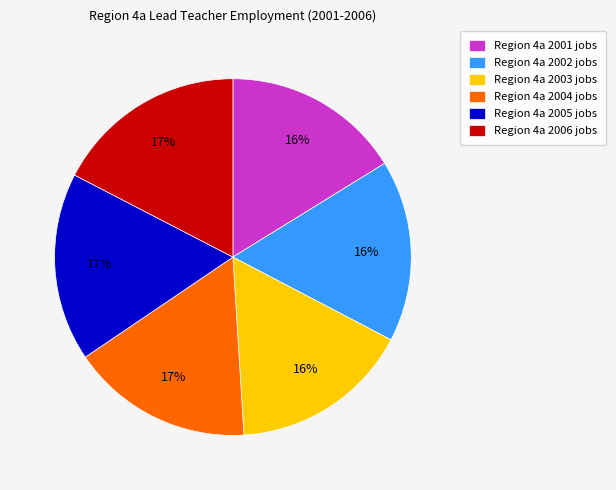

Is there any slice that represents more than half of the pie?

No